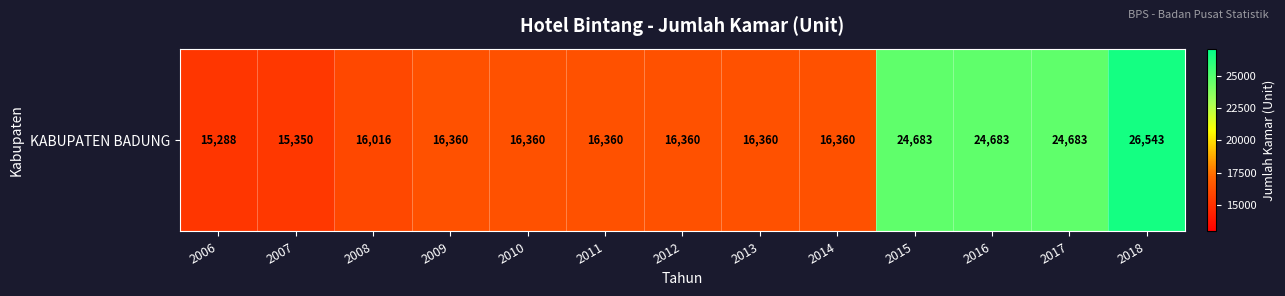

How many distinct data groups are displayed?

1